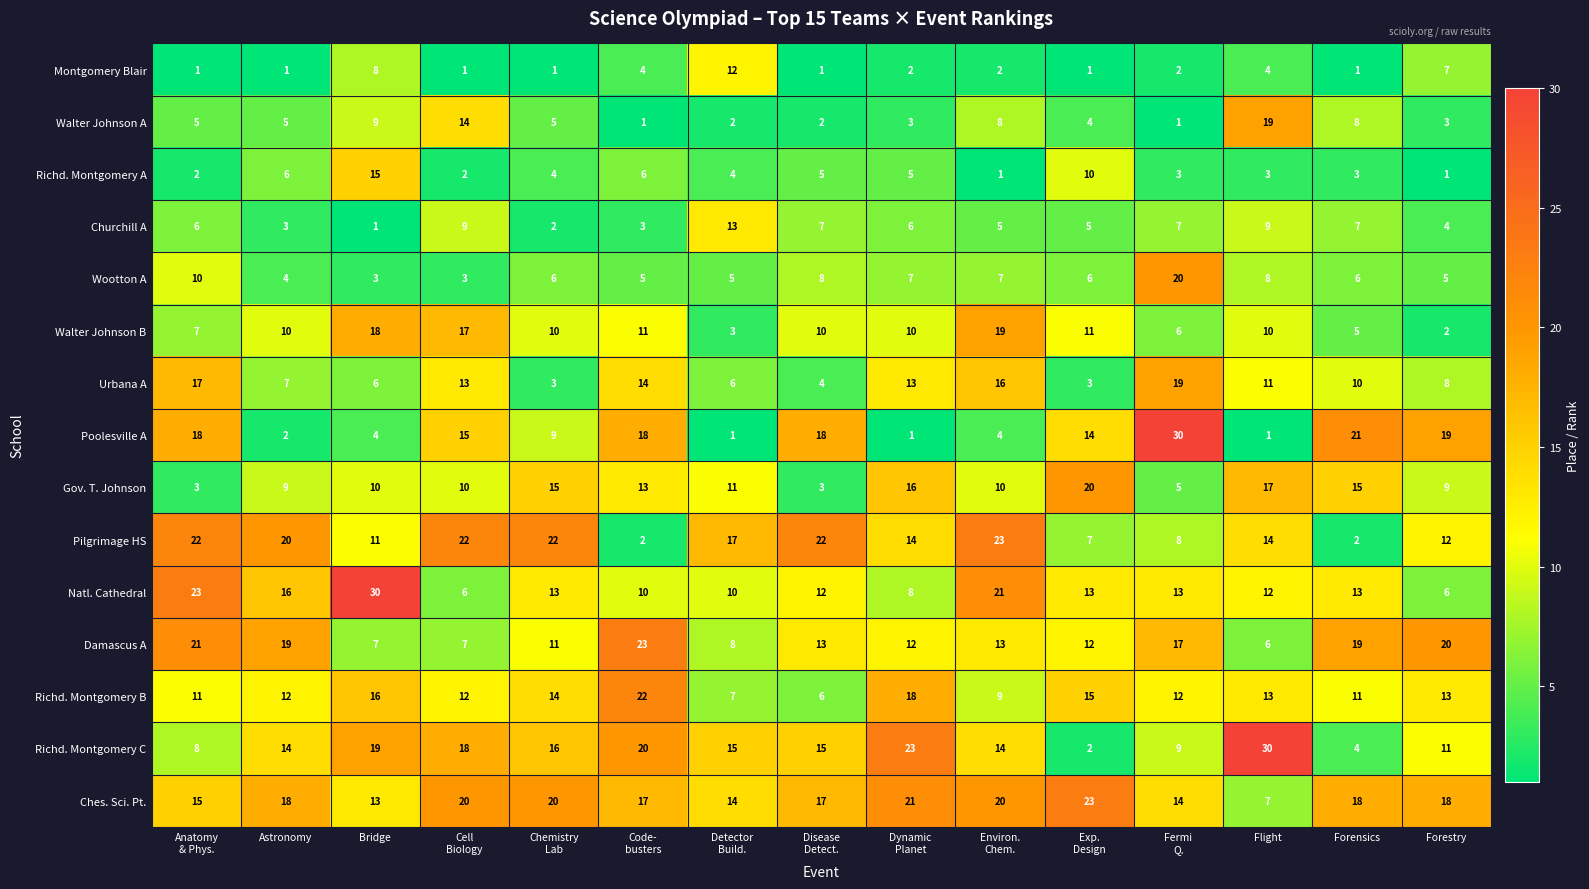

The Montgomery Blair series shows 1 at Forensics. True or false?

True